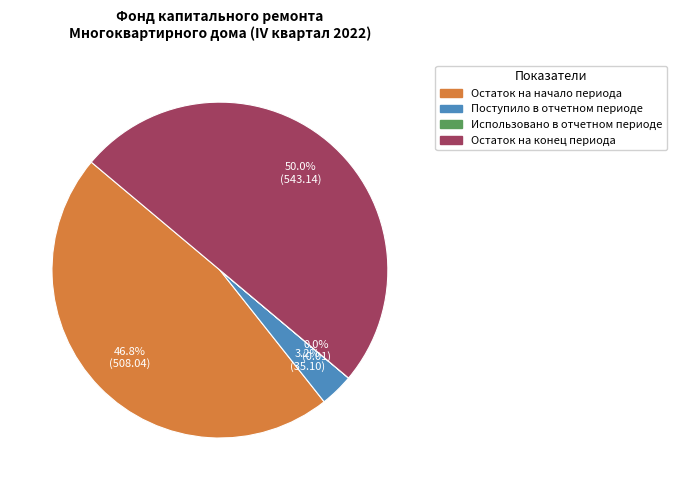

What percentage is the Остаток на конец периода slice, to the nearest percent?

50%